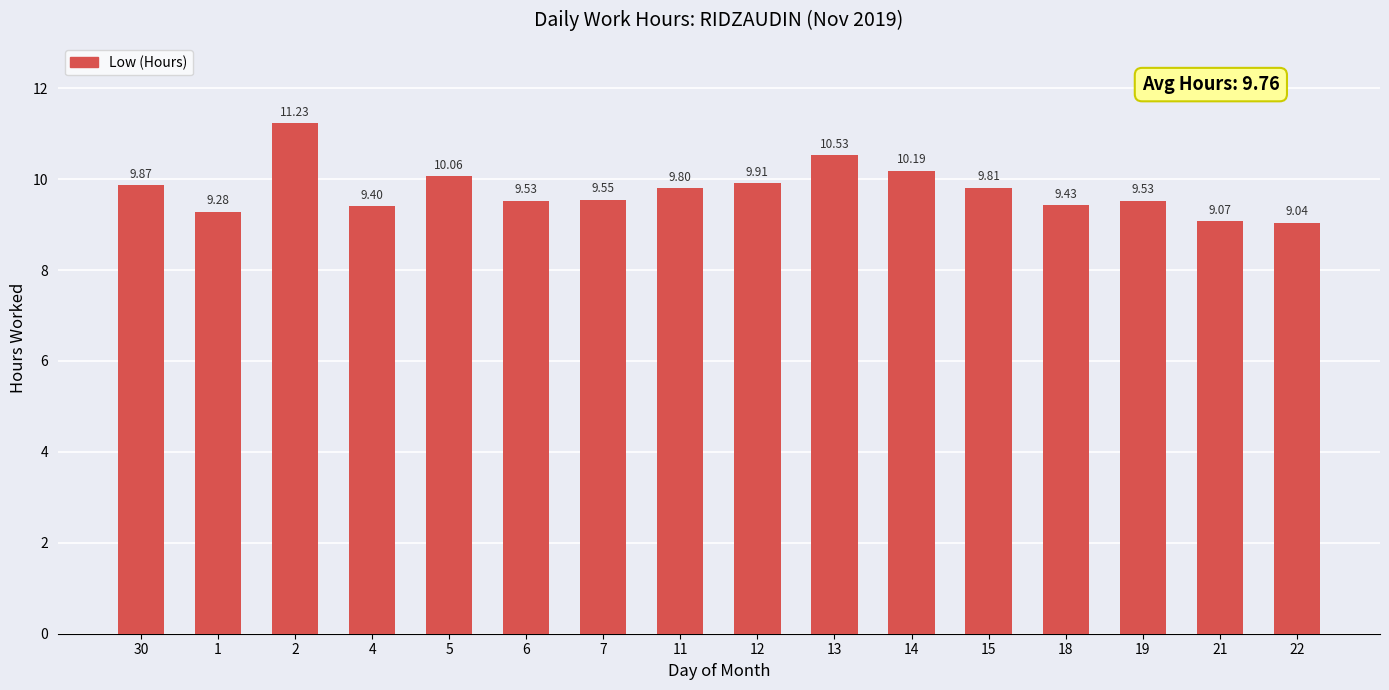

How many categories are shown in the chart?

16